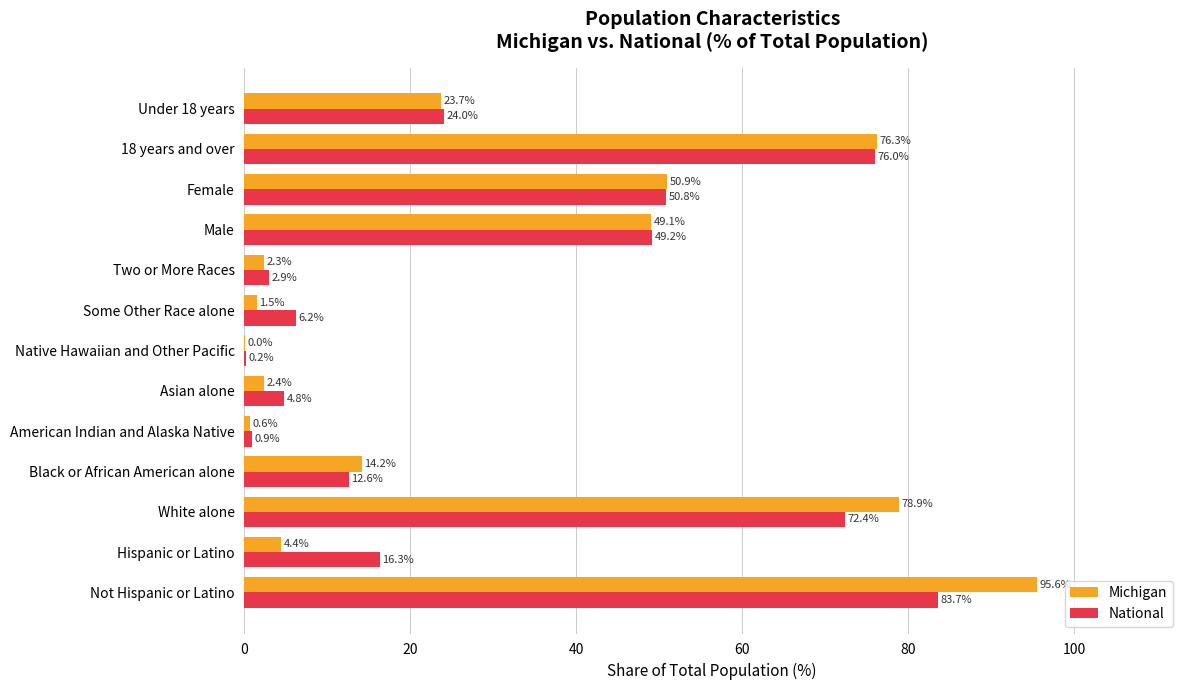

True or false: Michigan has a value of 0.0 at Native Hawaiian and Other Pacific.

True